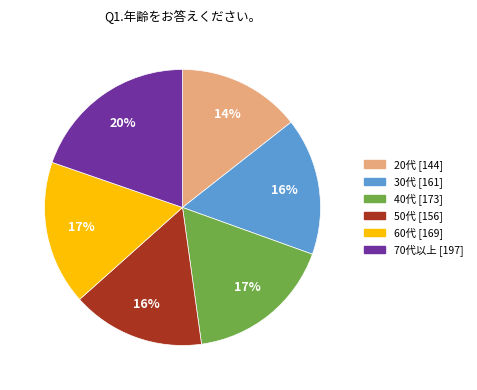

What percentage is the 60代 [169] slice, to the nearest percent?

17%